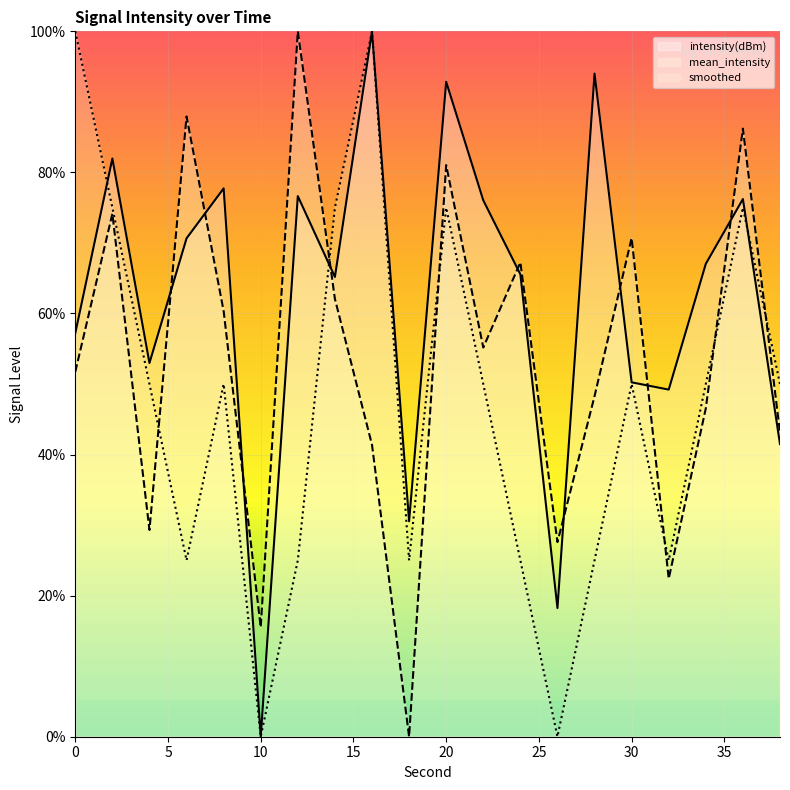

How many intersections are there between mean_intensity and smoothed?

6